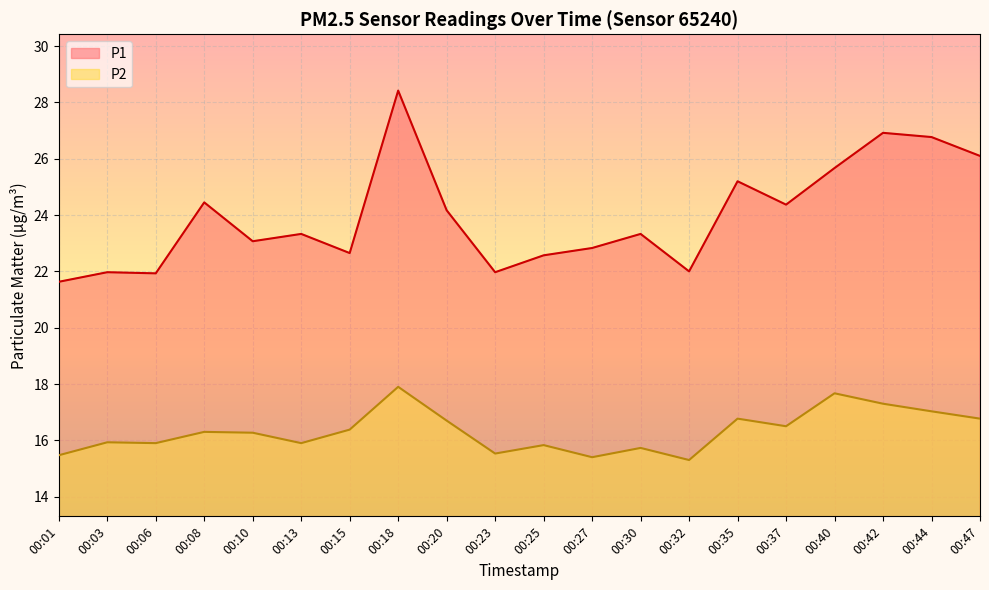

Which has a higher value, 00:03 or 00:20?

00:20